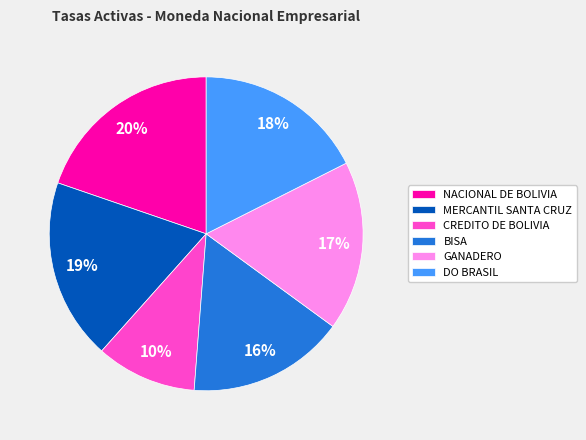

To the nearest percent, what portion does BISA represent?

16%